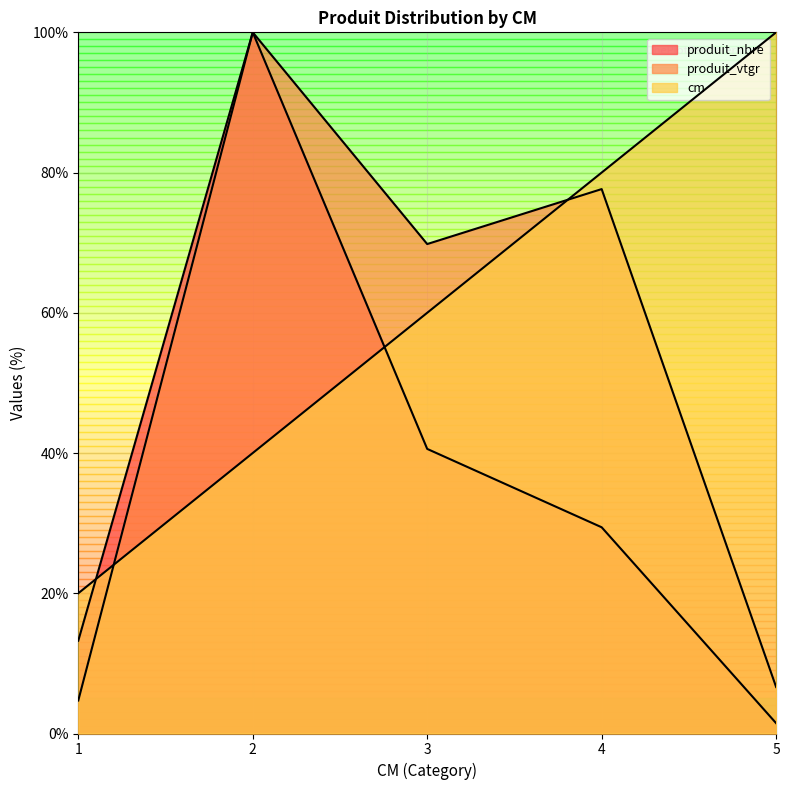

What are all the series names shown in the legend?

cm, produit_nbre, produit_vtgr